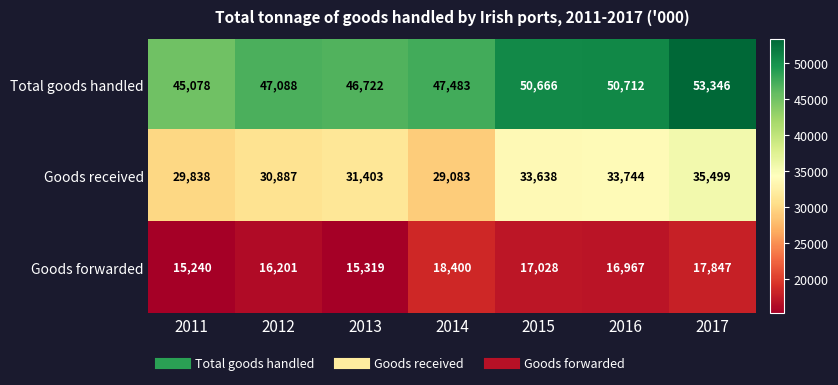

True or false: Goods received has a value of 33744 at 2016.

True